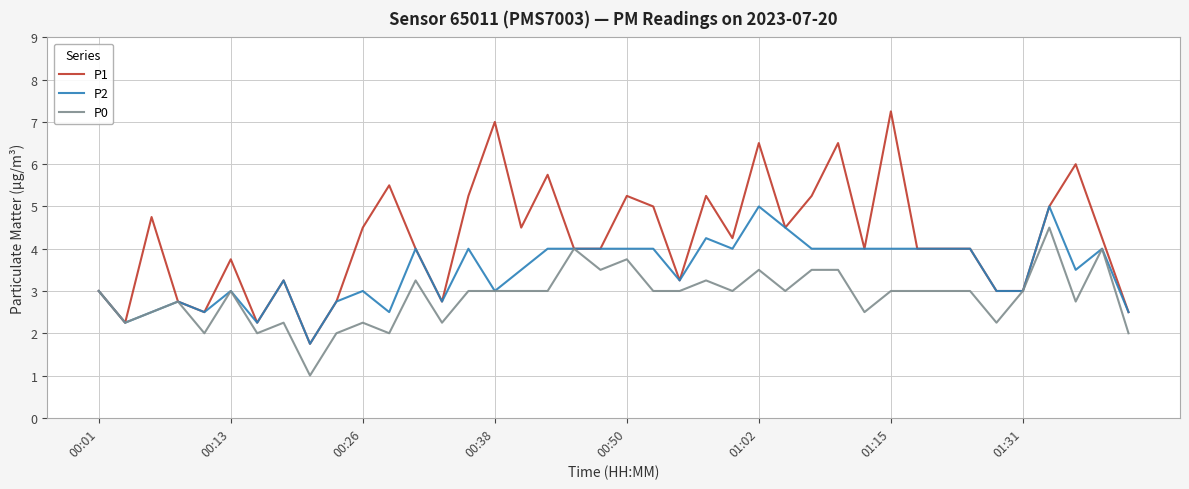

Count the number of data series in this chart.

3